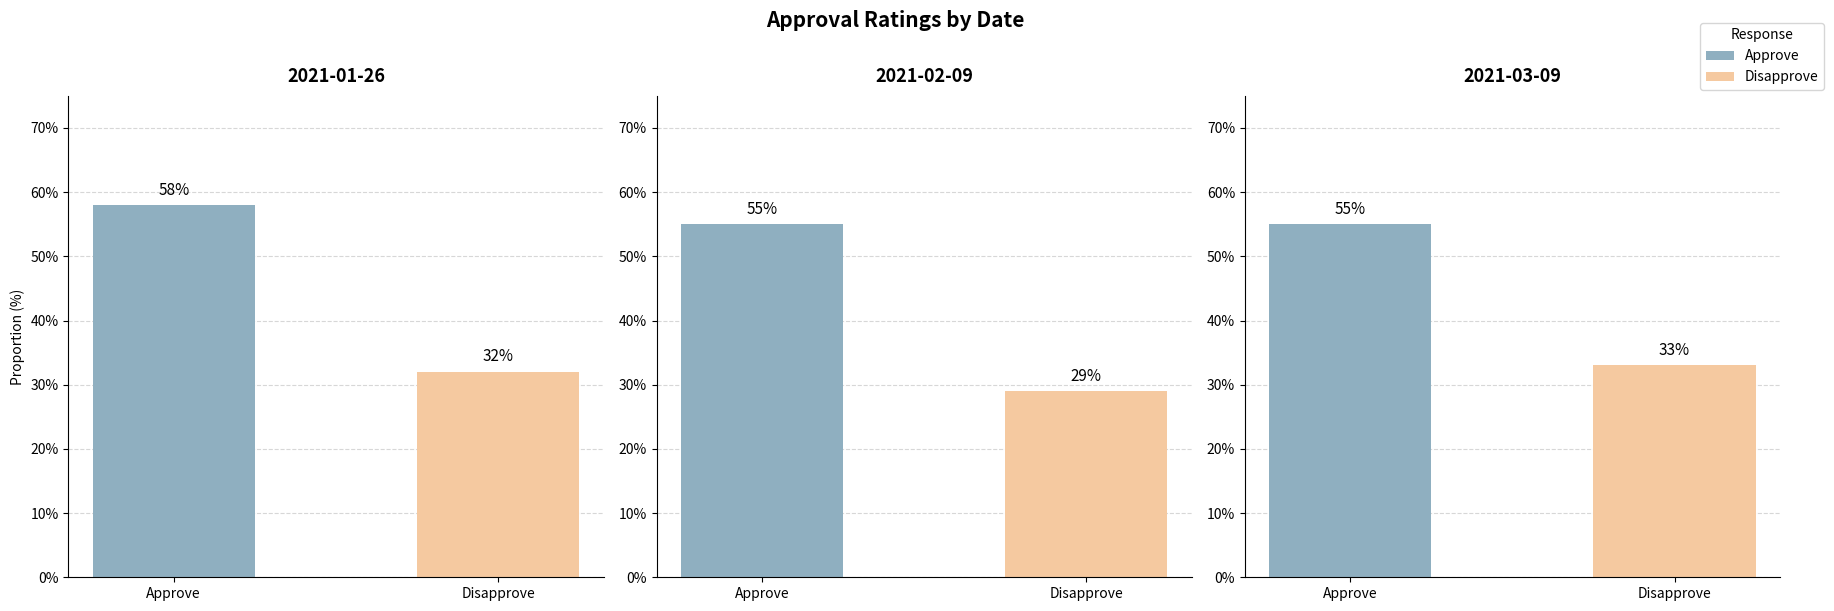

At which category is the sum across all series the highest?

2021-01-26